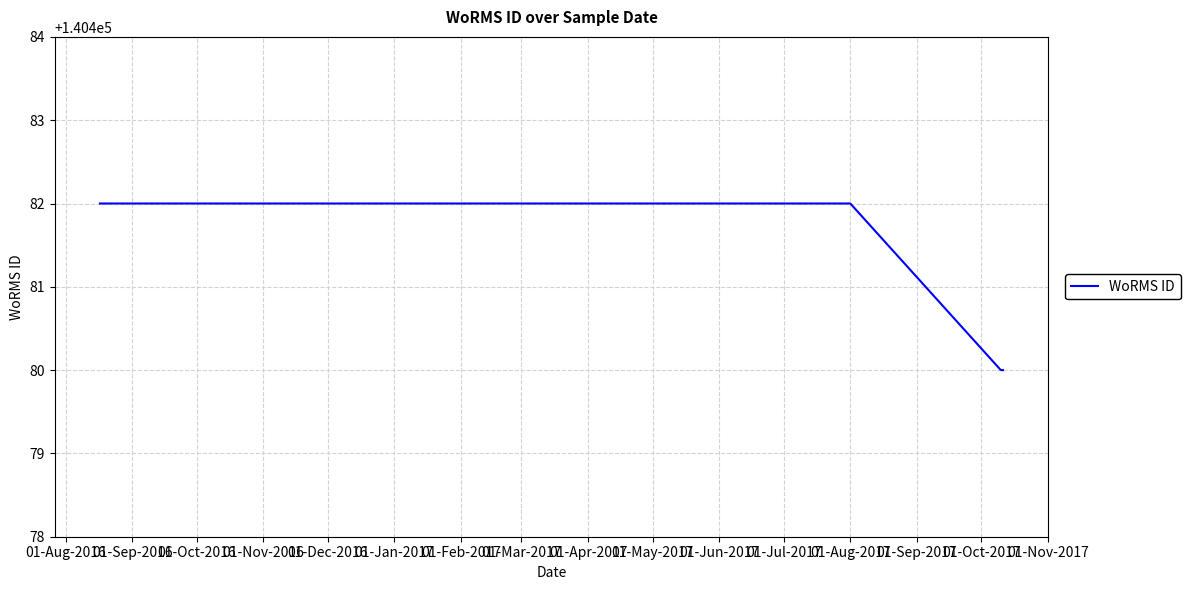

What is the minimum value shown in the chart?

140480